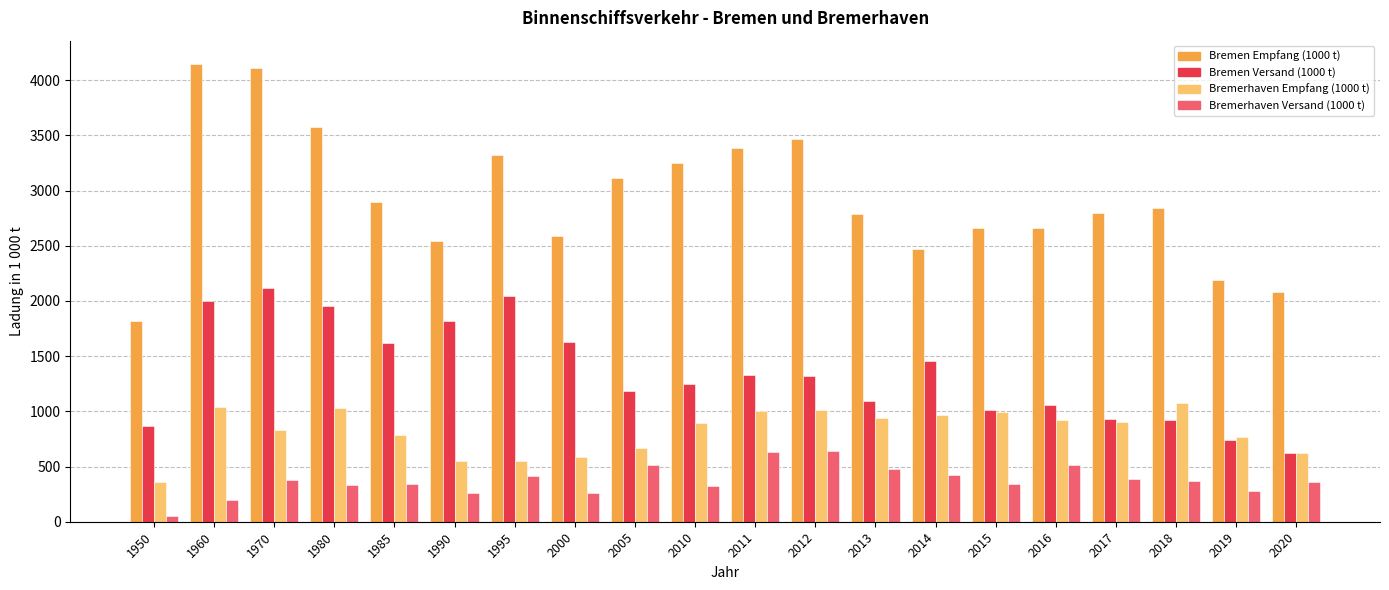

Does the chart contain stacked bars?

No